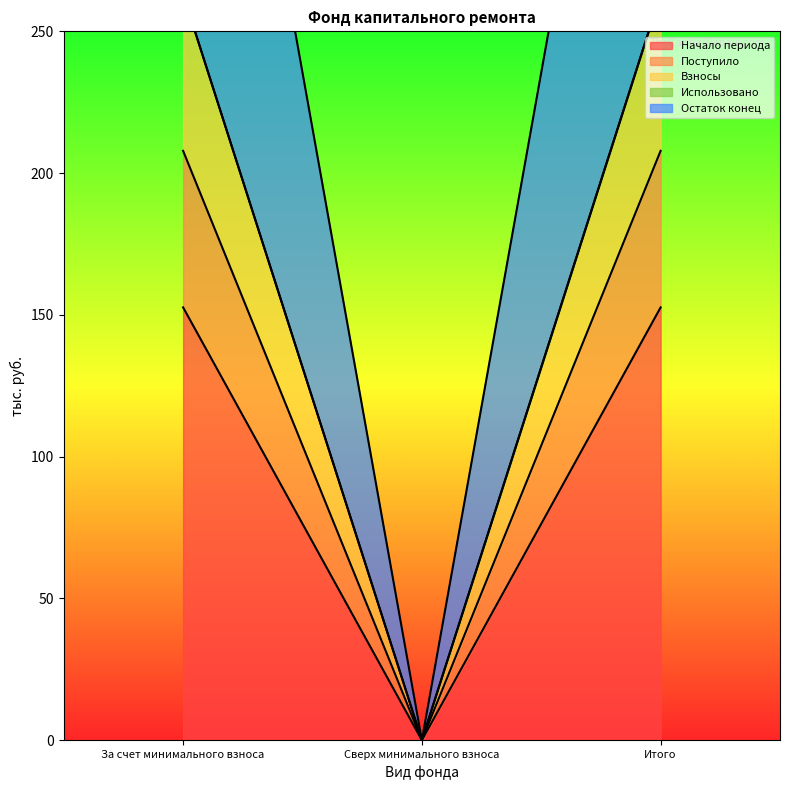

What value does the Взносы series have at Итого?

470.9